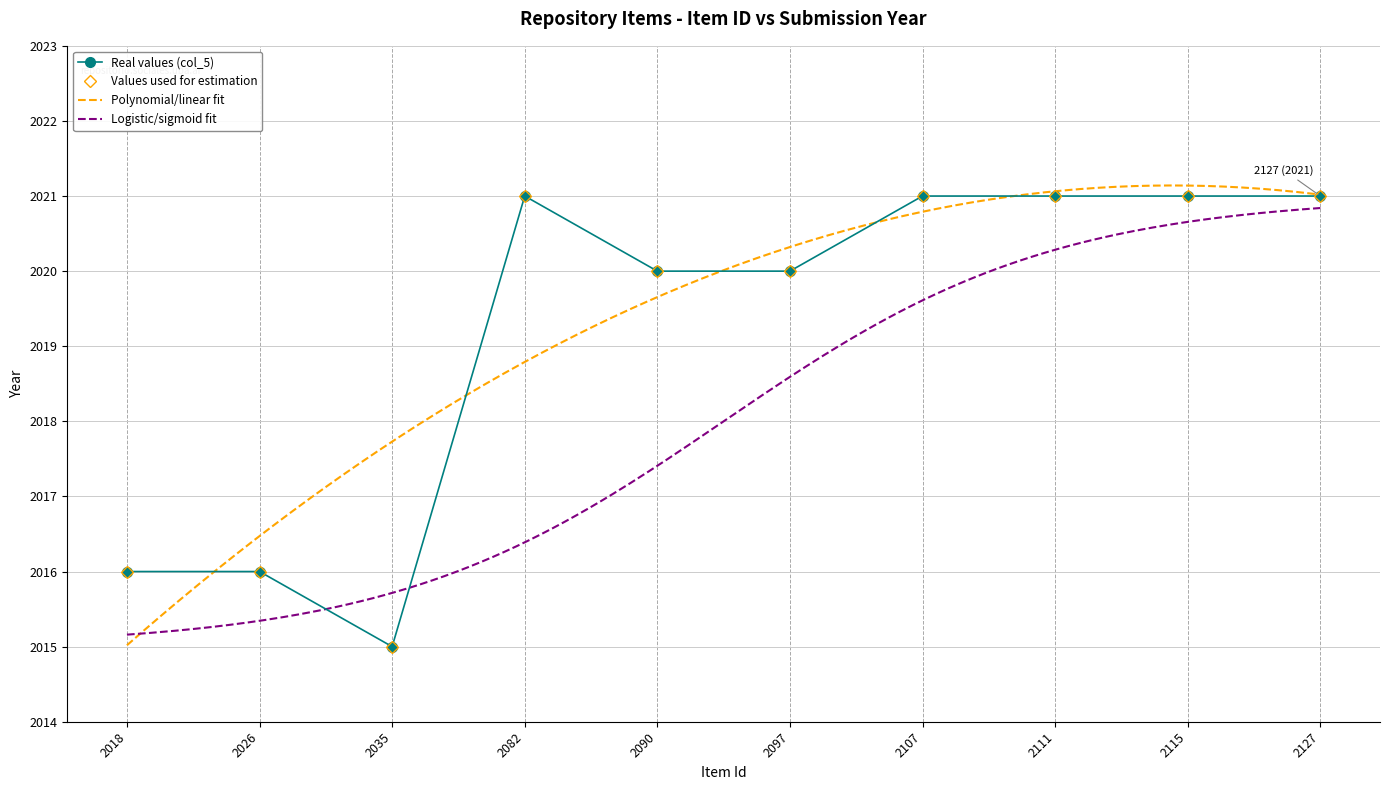

How many interior local valleys (lower than both neighbors) does the data have?

1